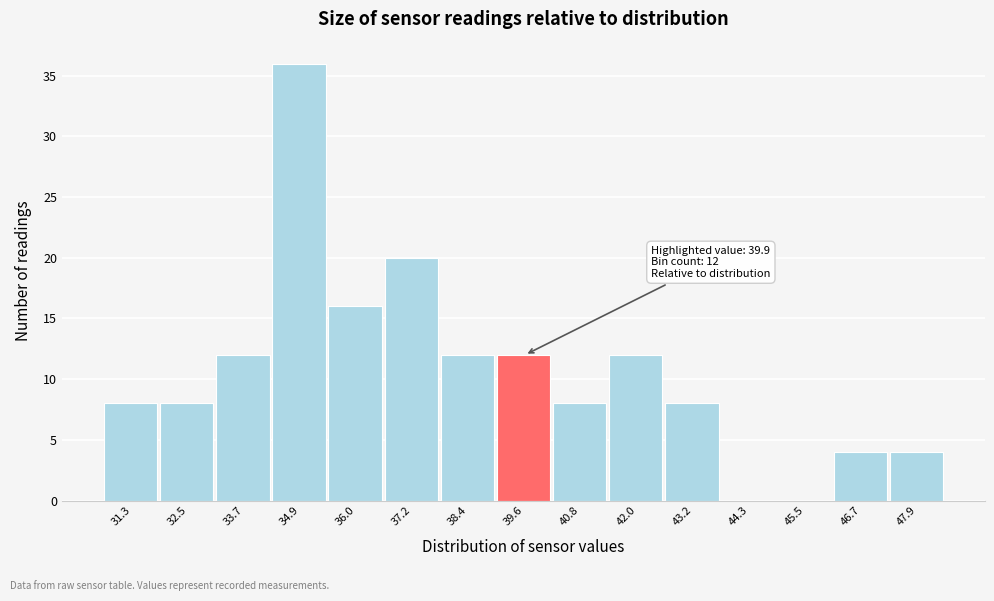

Which range on the x-axis has the tallest bar?

34.2 to 35.4